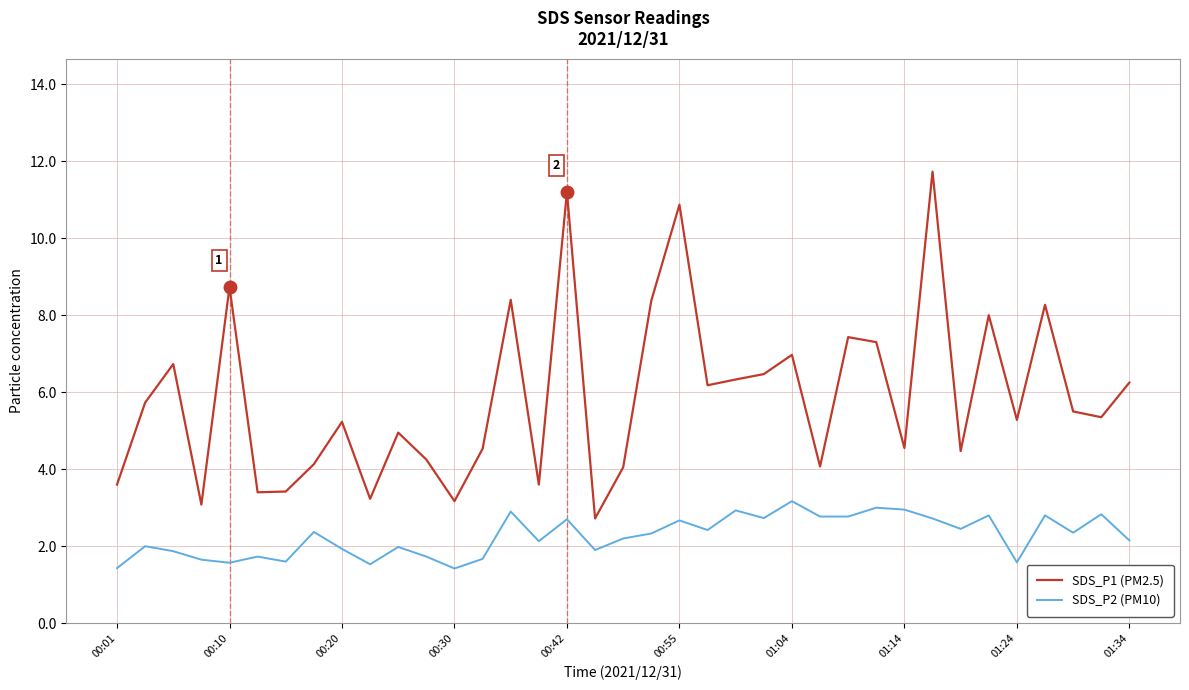

List the series in order of their peak value, lowest first.

SDS_P2 (PM10), SDS_P1 (PM2.5)